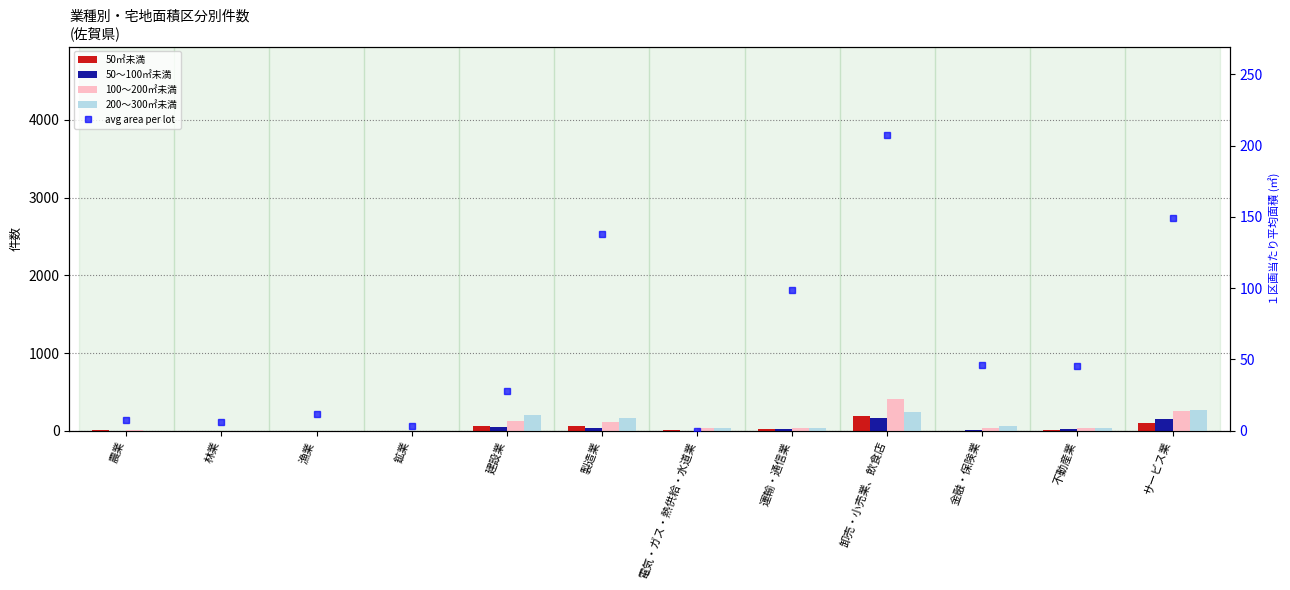

What is the sum of all 50～100㎡未満 values?

440.0